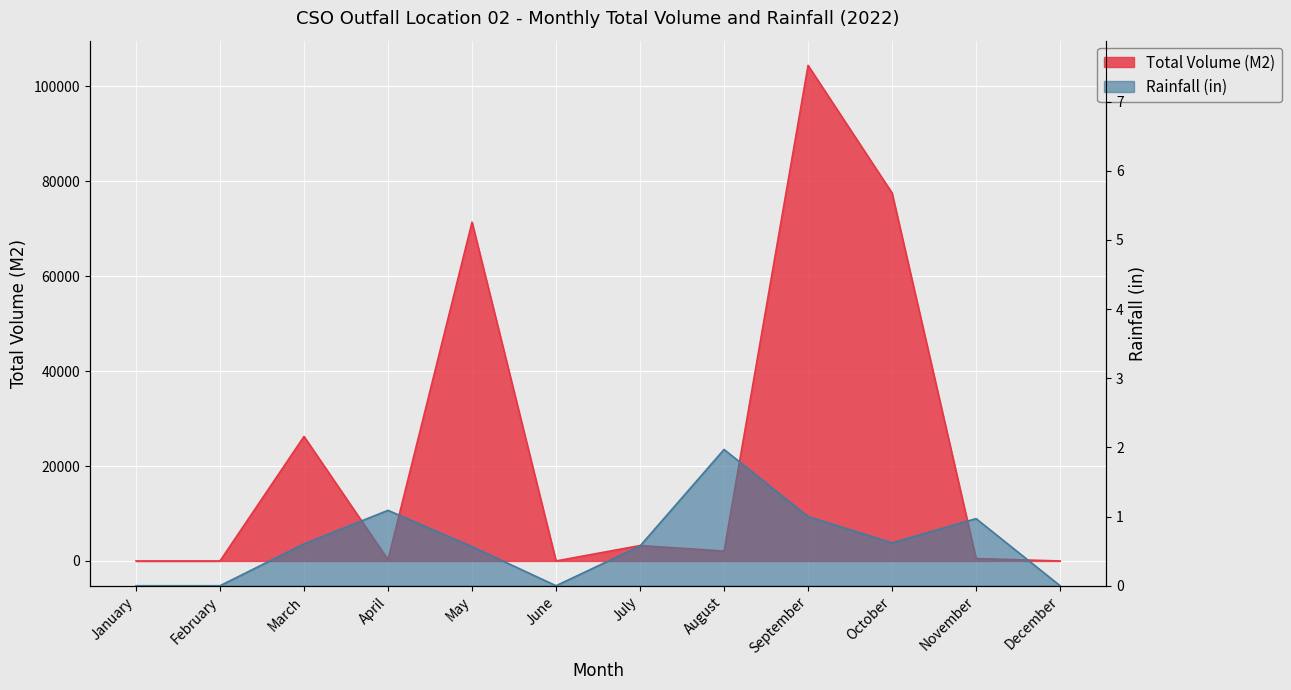

Which series has the widest spread of values?

Total_M2